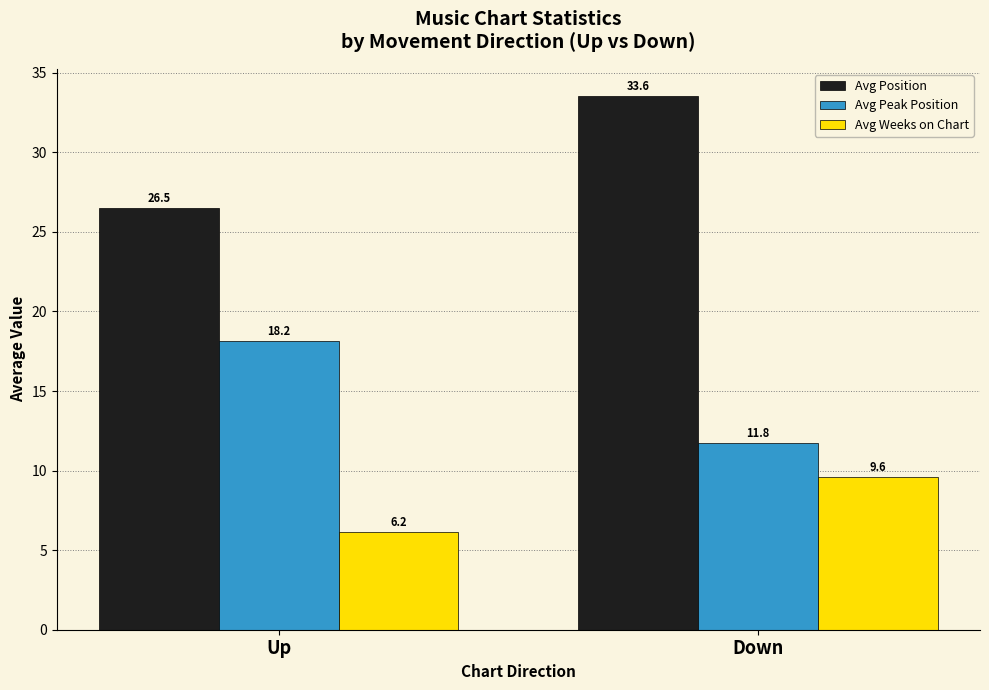

Reading left to right, list all the values displayed in this chart.

Avg Position: Up=26.5	Down=33.6
Avg Peak Position: Up=18.2	Down=11.8
Avg Weeks on Chart: Up=6.2	Down=9.6